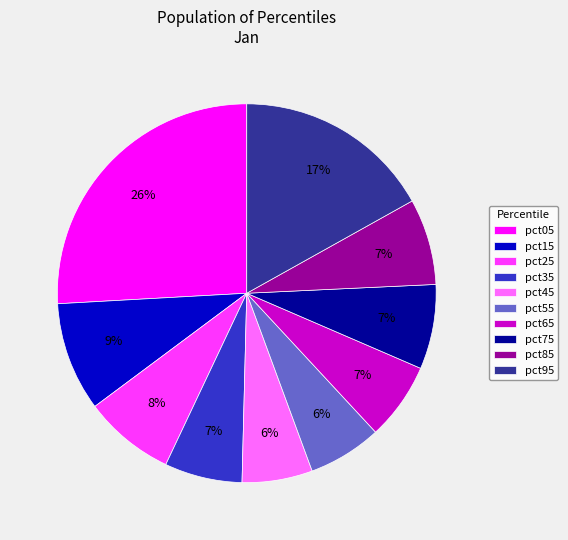

To the nearest percent, what portion does pct85 represent?

7%